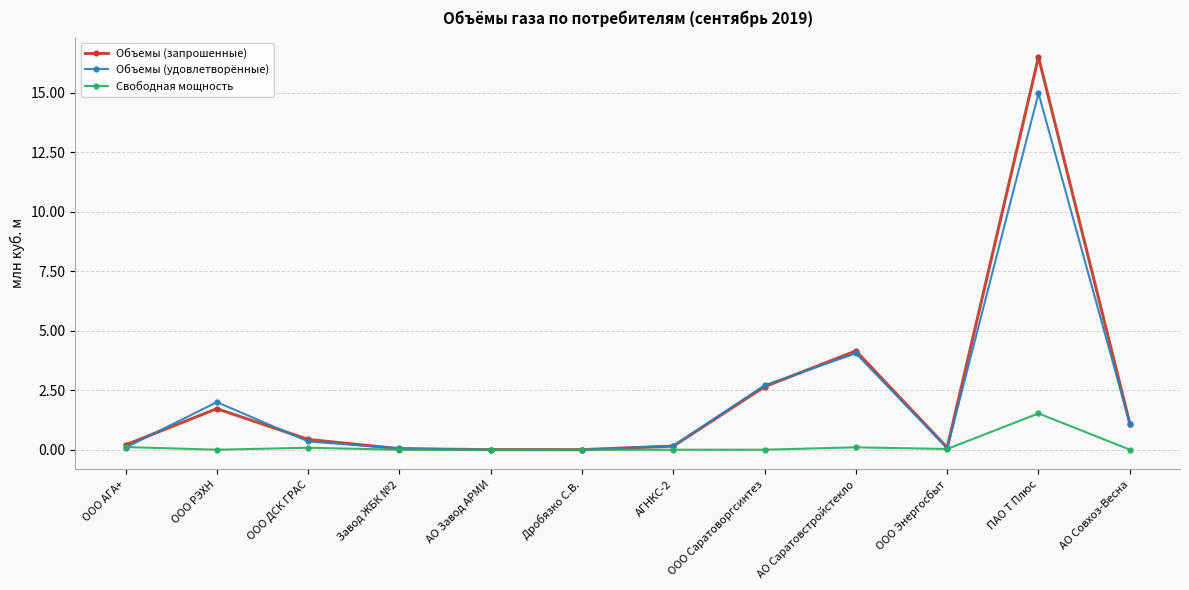

How many series are shown in this chart?

3